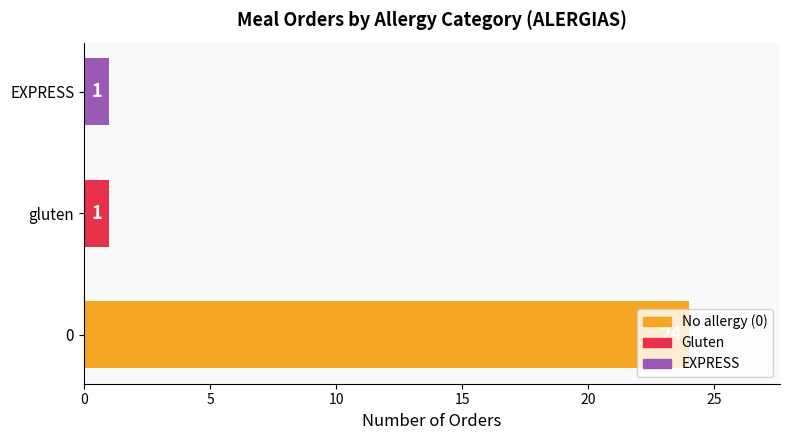

True or false: the data shows 24 at 0.

True